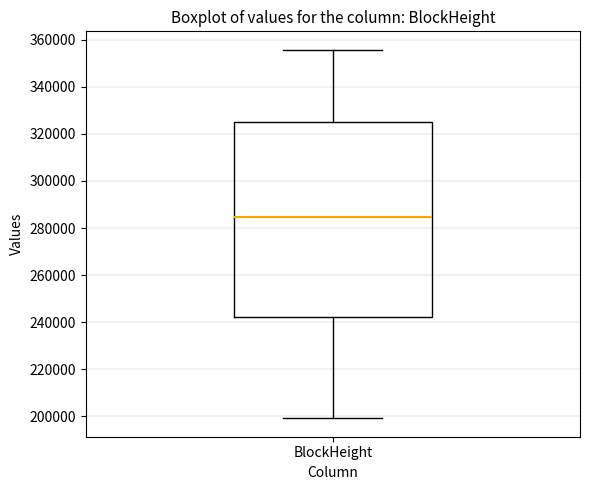

Where is the lower edge of the box for BlockHeight on the y-axis? The values are not printed on the chart, so give them approximately, as read against the axis.

242000